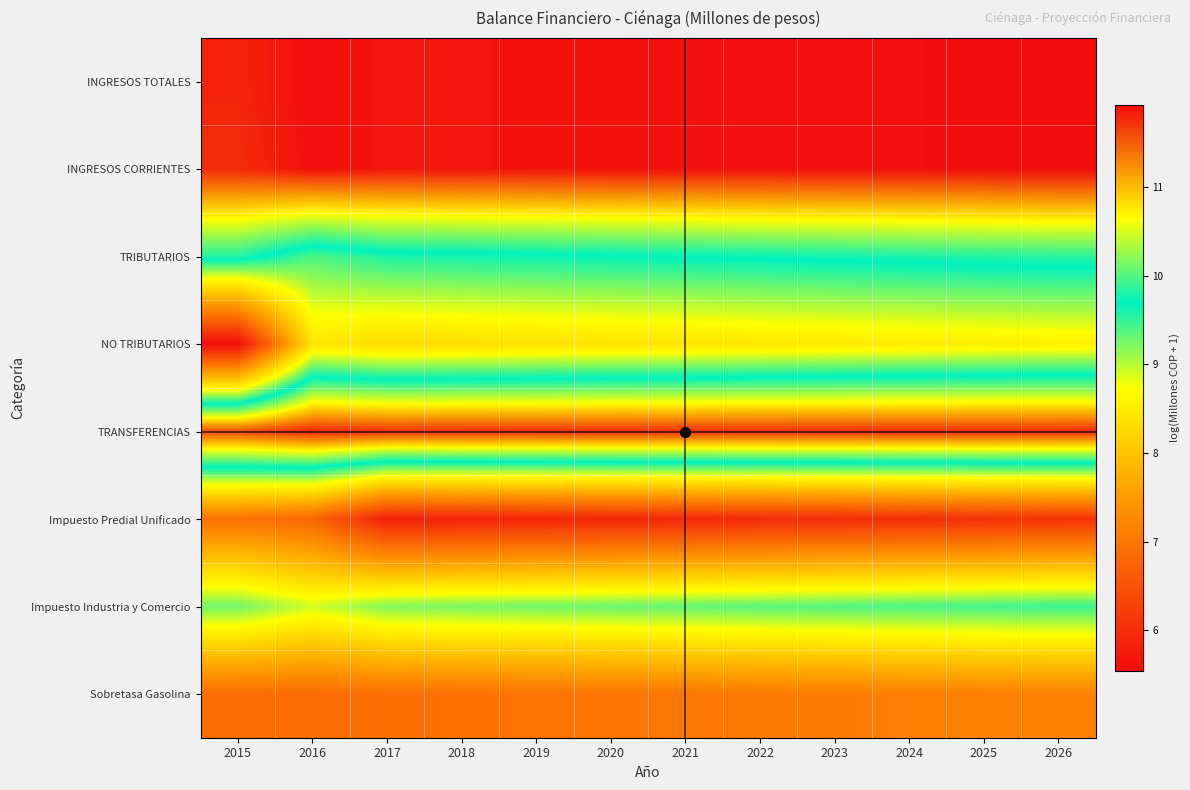

Count the number of categories in the chart.

12